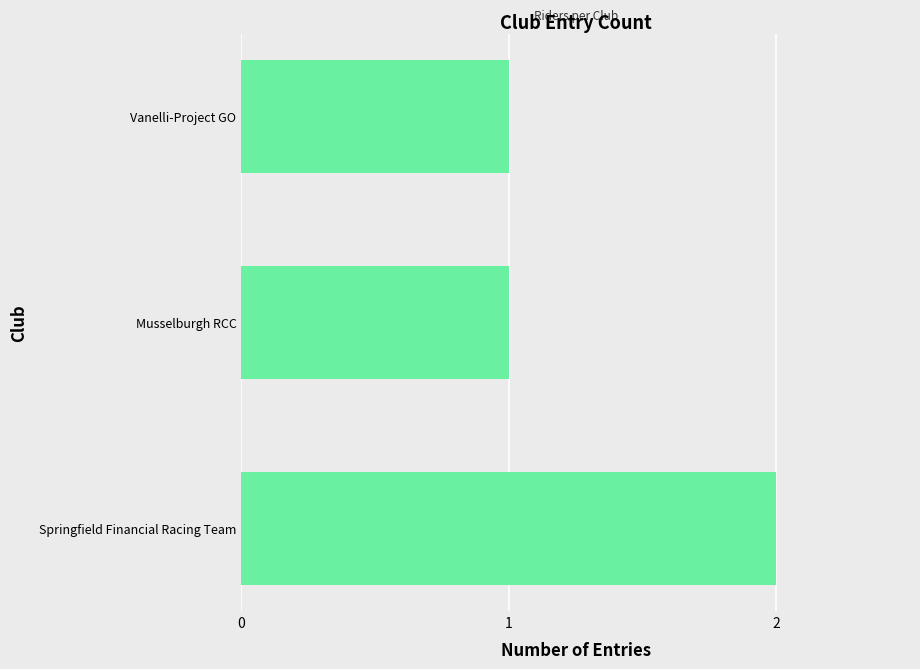

The value at Springfield Financial Racing Team is 2. True or false?

True